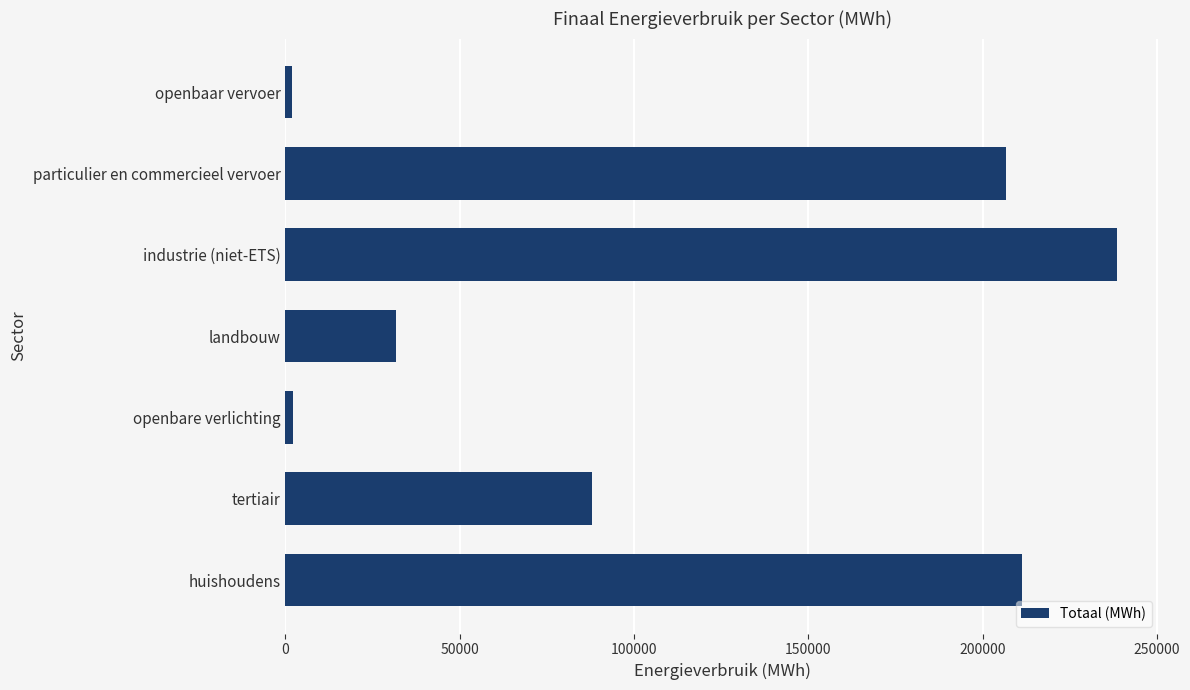

What value does the data have at particulier en commercieel vervoer?

206659.2